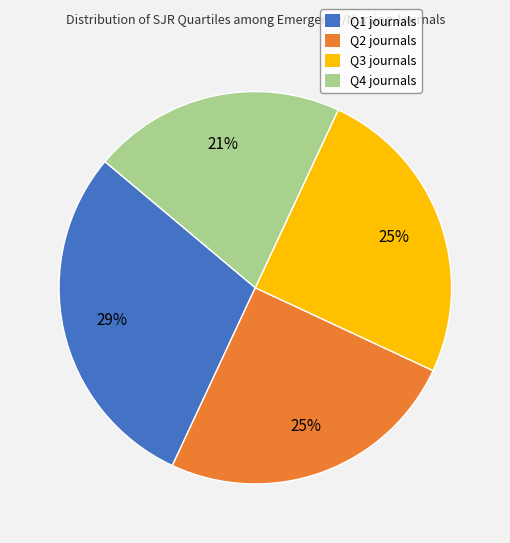

How many slices are in this pie chart?

4